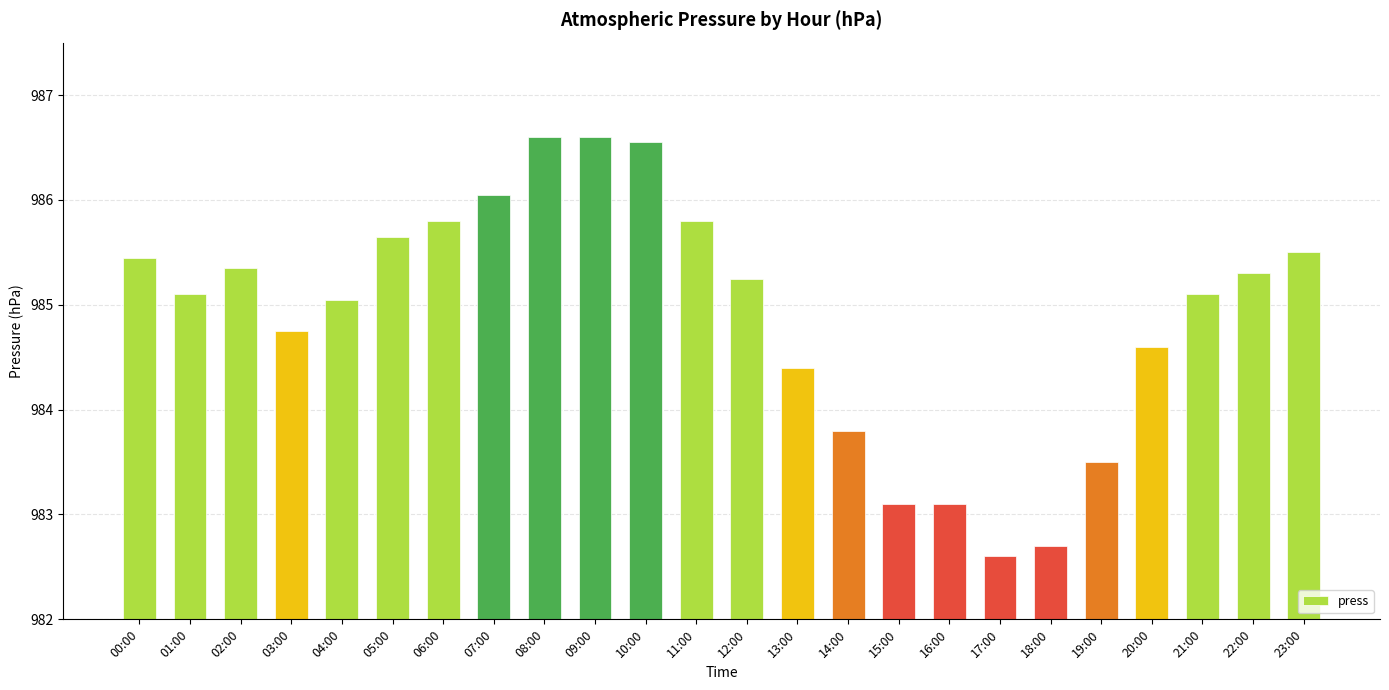

What is the minimum value shown in the chart?

982.6